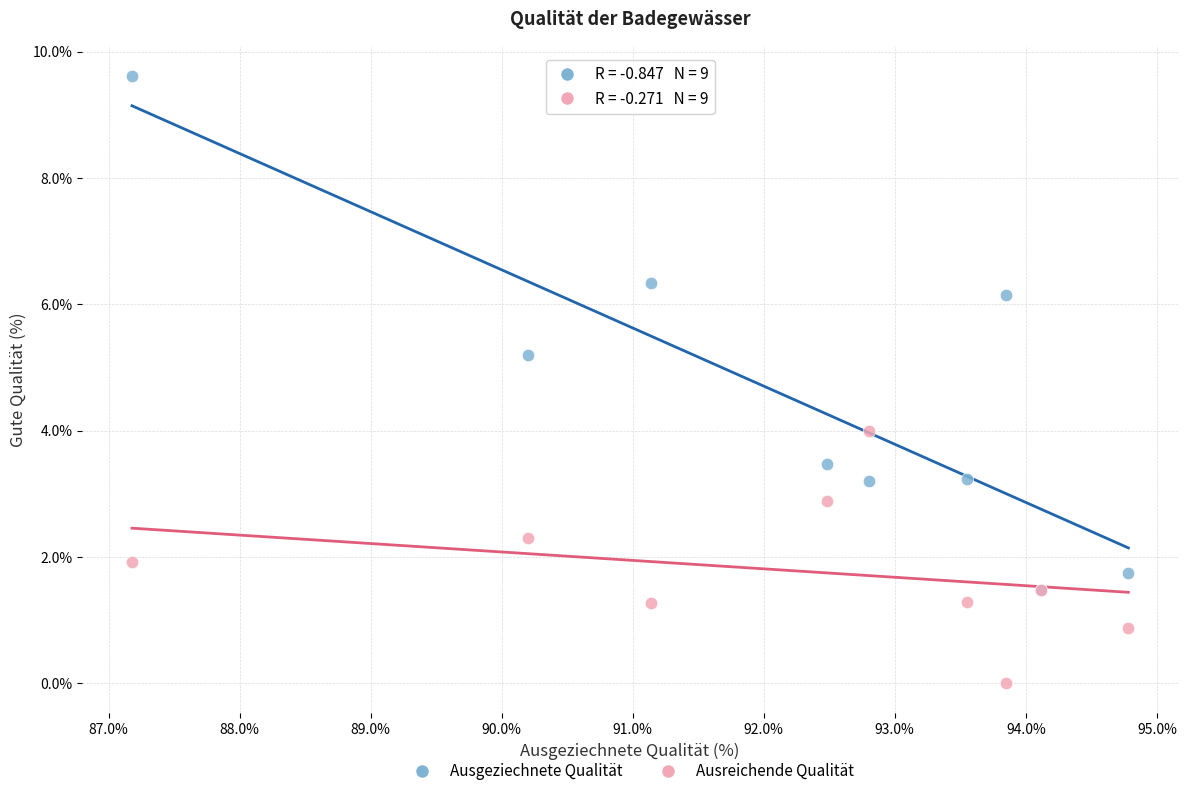

In the Ausgeziechnete Qualität series, what Y value is closest to 5?

5.2